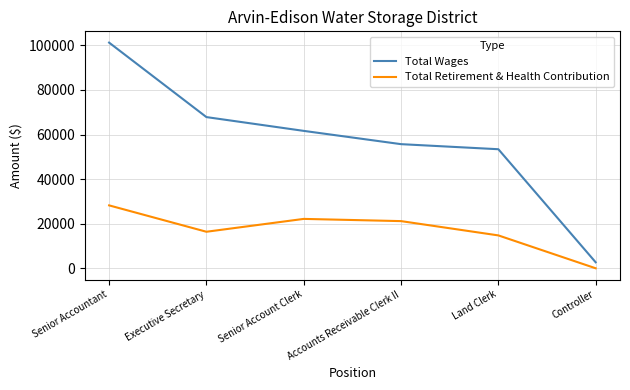

How many interior local valleys does the Total Retirement & Health Contribution series have?

1